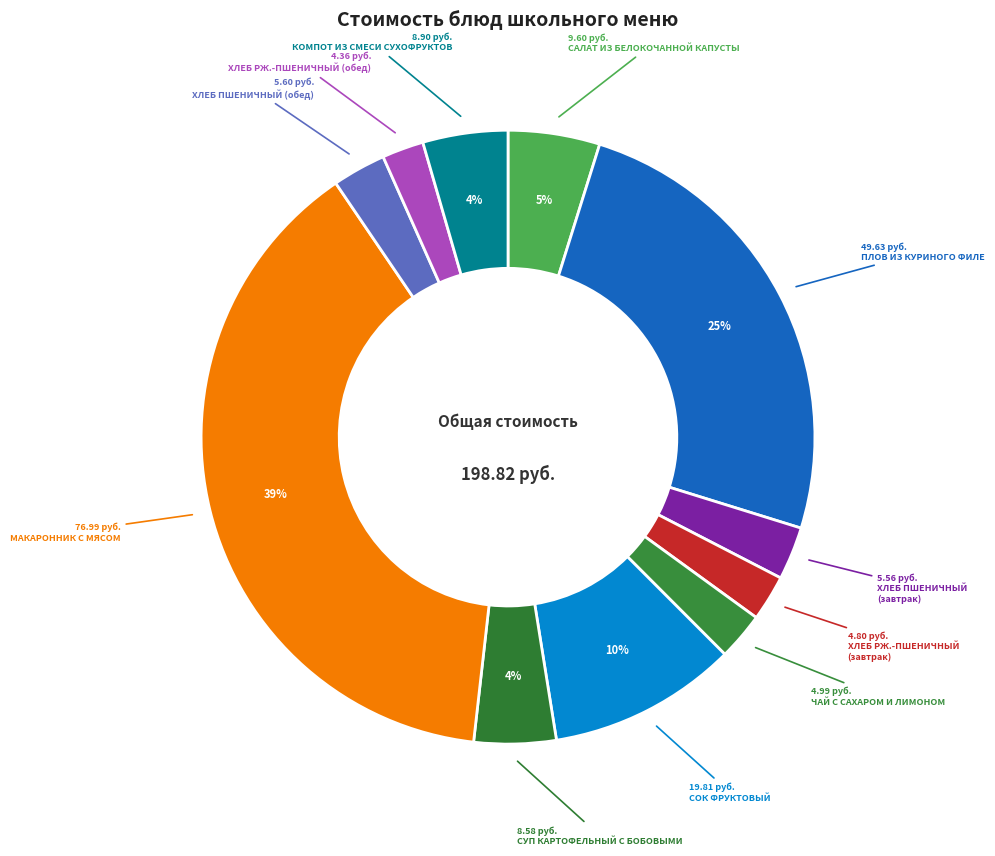

Which slice is the smallest?

ХЛЕБ РЖ.-ПШЕНИЧНЫЙ (обед)